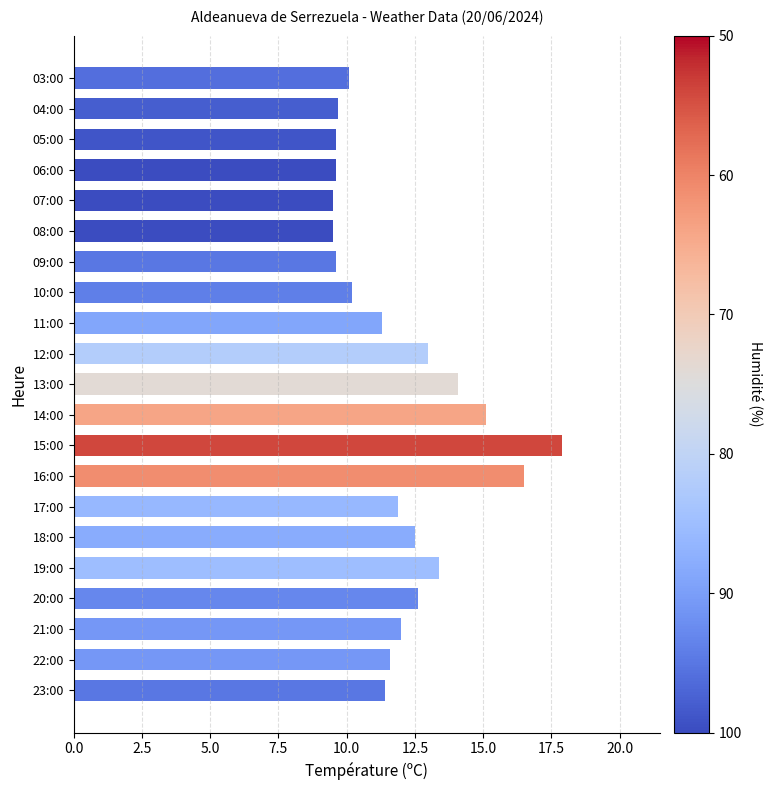

The chart shows a value of 17.9 at 15:00. True or false?

True